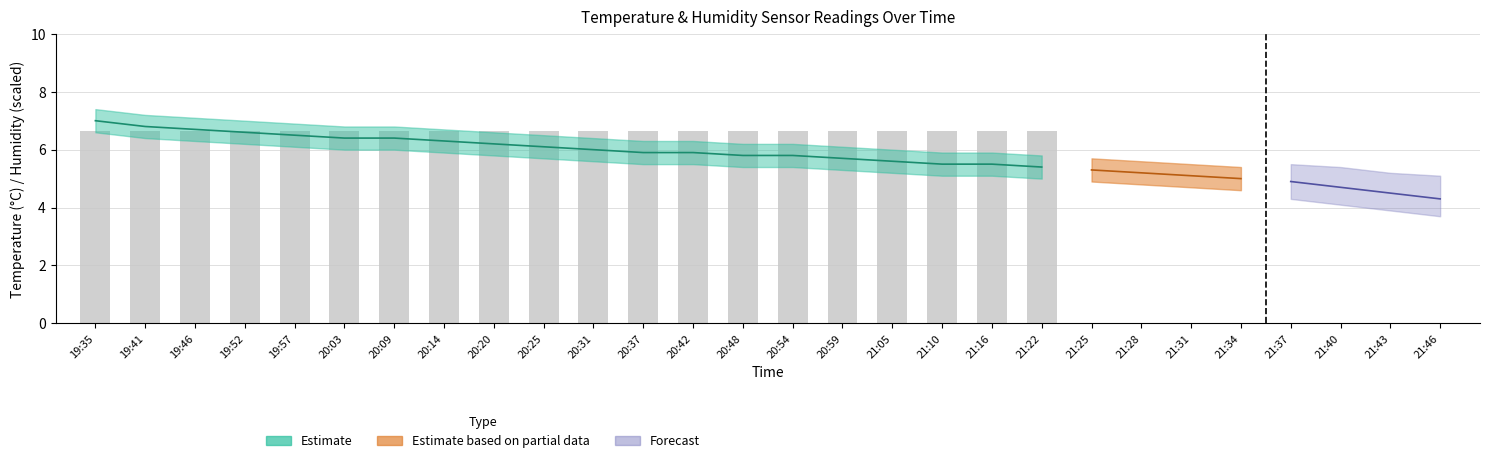

At which label does the data first exceed 6?

19:35